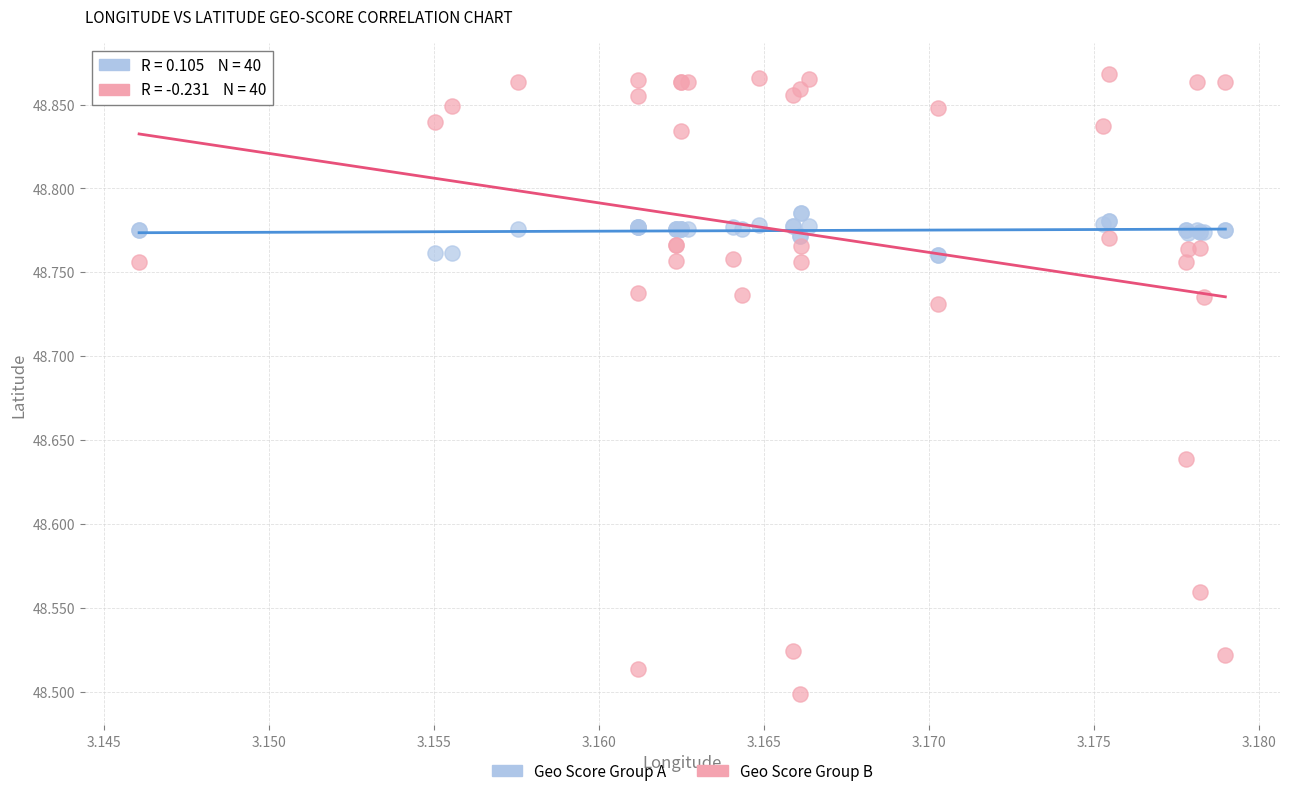

What are all the series names shown in the legend?

Geo Score Group A, Geo Score Group B